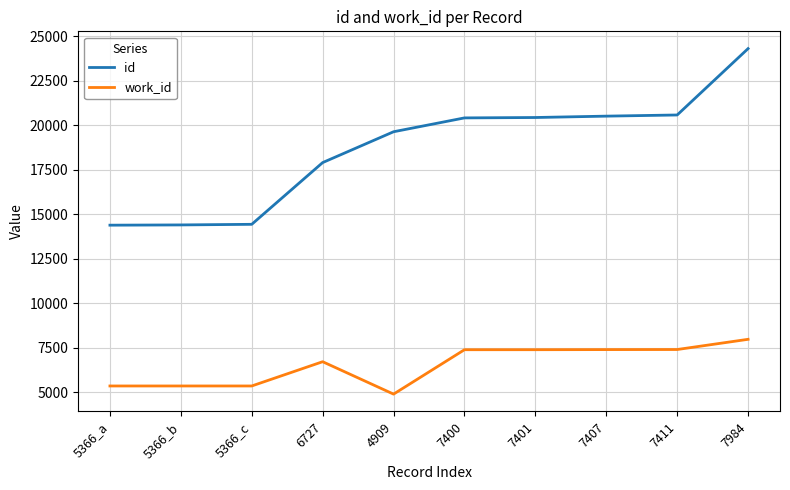

What is the average value of the work_id series?

6534